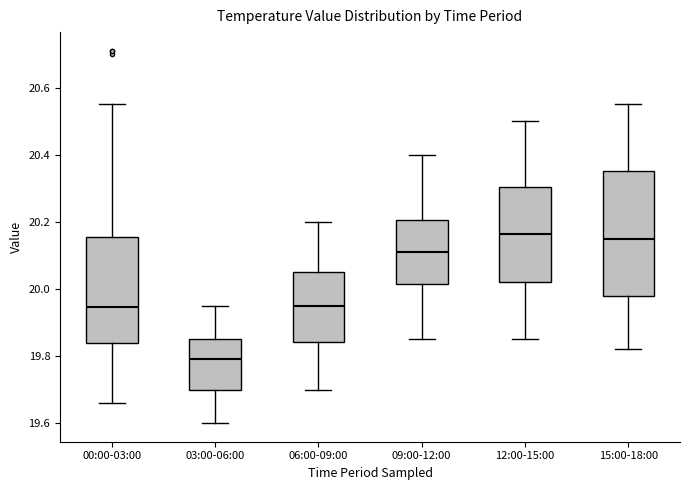

Reading left to right, transcribe this box plot: for each box, give where its median line is, the range the box spans, and where its two whiskers end, as read against the y-axis. The values are not printed on the chart, so give them approximately, as read against the axis.

00:00-03:00: median 19.94, box 19.84 to 20.16, whiskers 19.66 to 20.56
03:00-06:00: median 19.80, box 19.70 to 19.86, whiskers 19.60 to 19.96
06:00-09:00: median 19.96, box 19.84 to 20.06, whiskers 19.70 to 20.20
09:00-12:00: median 20.12, box 20.02 to 20.20, whiskers 19.86 to 20.40
12:00-15:00: median 20.16, box 20.02 to 20.30, whiskers 19.86 to 20.50
15:00-18:00: median 20.16, box 19.98 to 20.36, whiskers 19.82 to 20.56